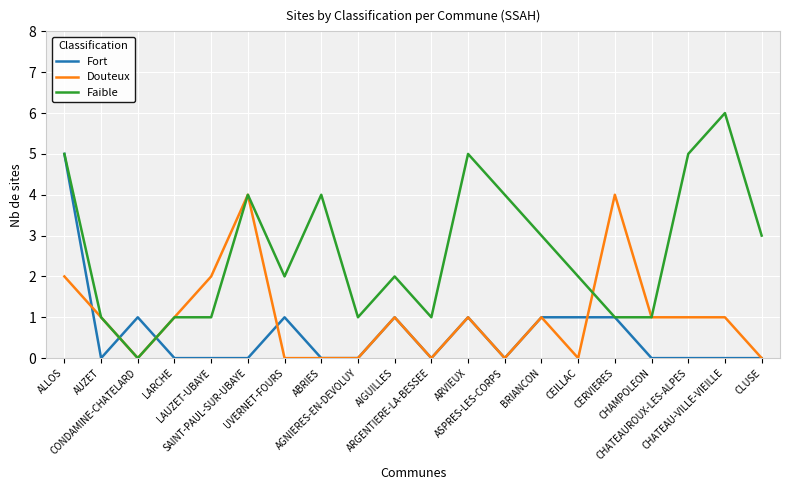

Reading left to right, transcribe all the data shown in this chart.

Fort: 5	0	1	0	0	0	1	0	0	1	0	1	0	1	1	1	0	0	0	0
Douteux: 2	1	0	1	2	4	0	0	0	1	0	1	0	1	0	4	1	1	1	0
Faible: 5	1	0	1	1	4	2	4	1	2	1	5	4	3	2	1	1	5	6	3